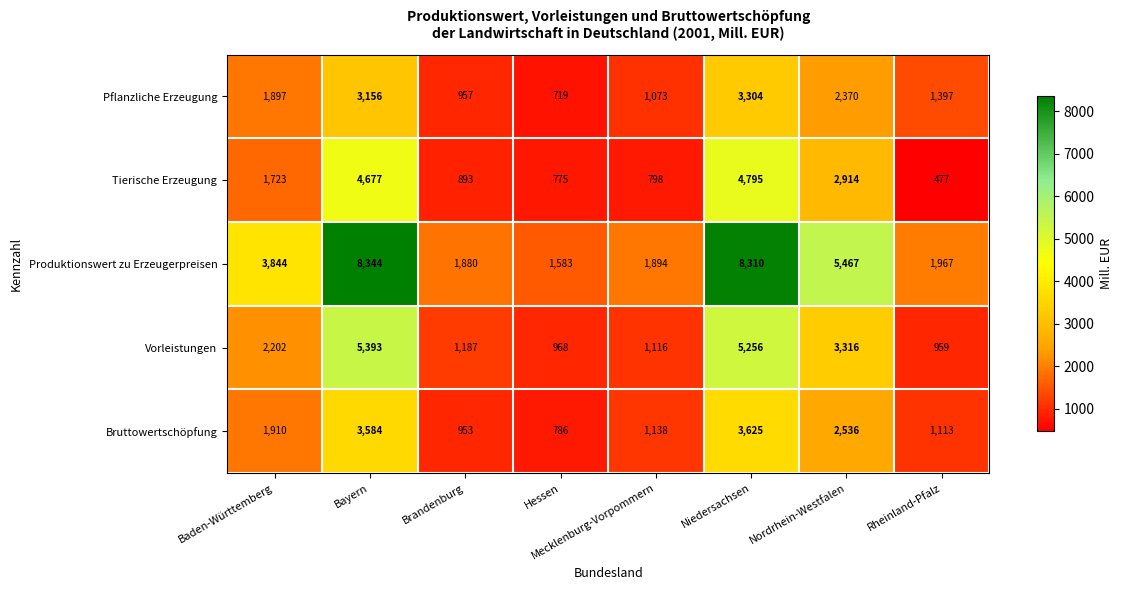

What is the greatest value displayed?

8344